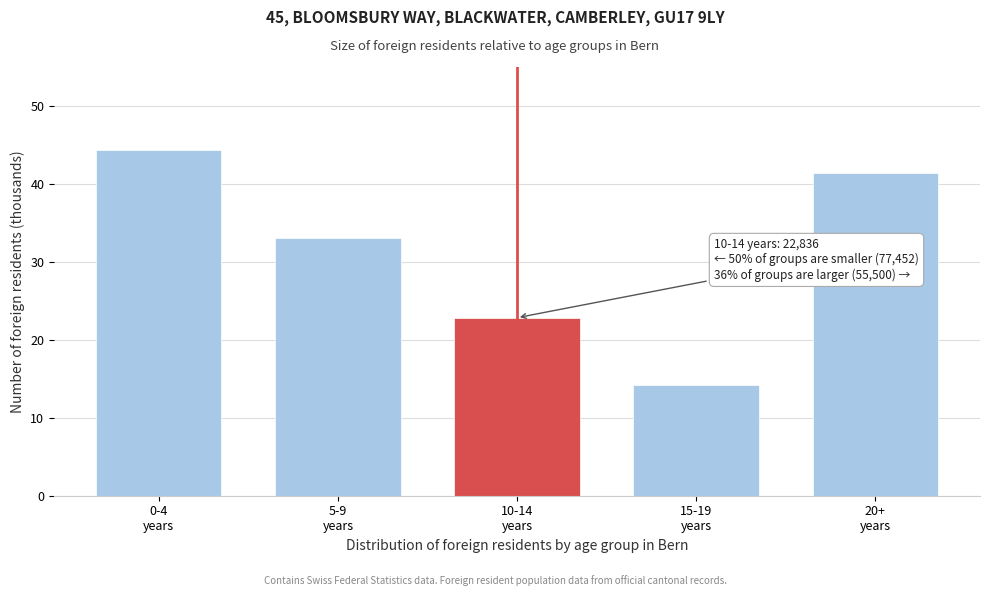

Reading left to right, transcribe all the data shown in this chart.

44.4	33.1	22.8	14.2	41.3